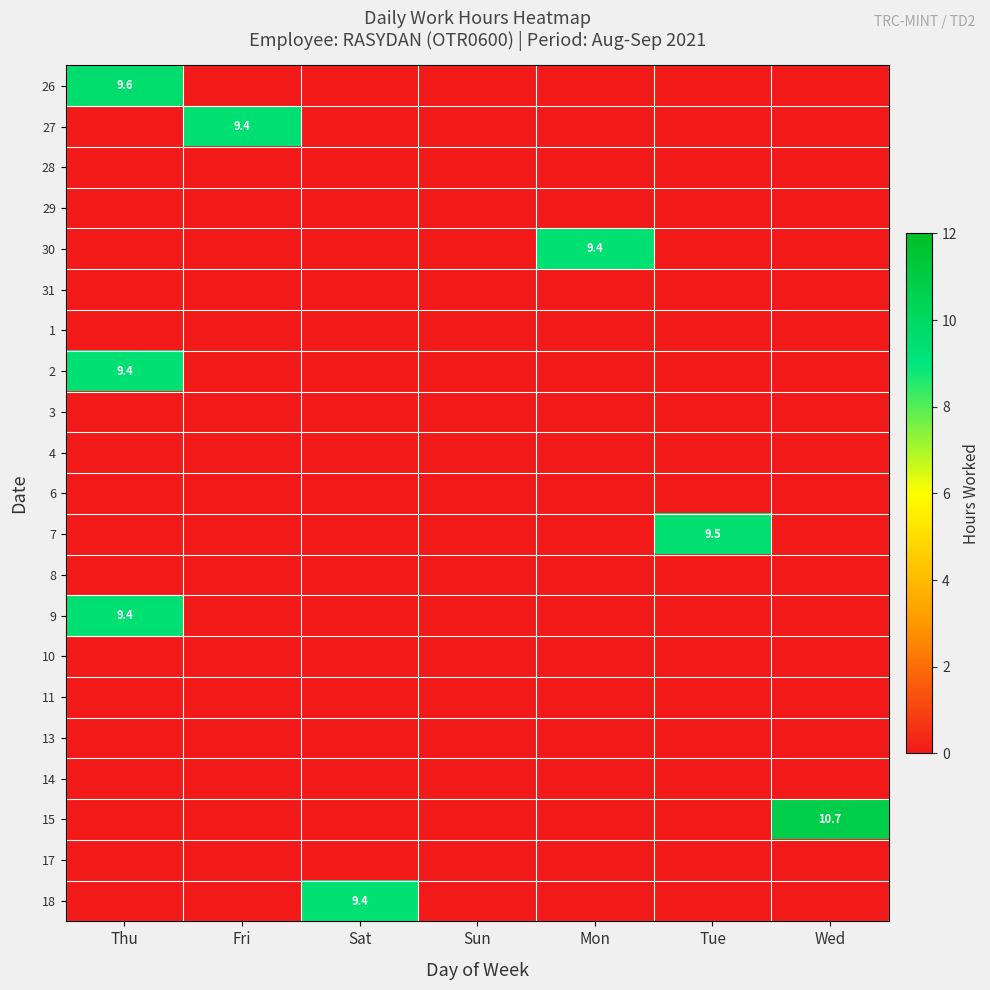

What is the average value of the 26 series?

1.4